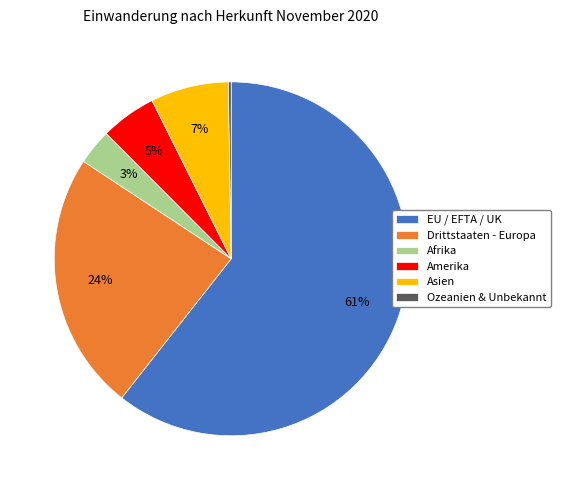

To the nearest percent, what percentage of the pie is Afrika?

3%